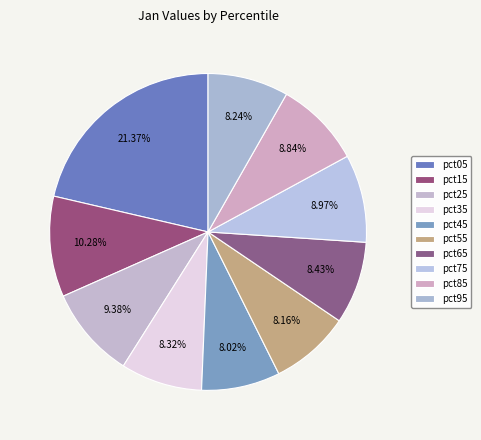

How many segments does this pie chart have?

10